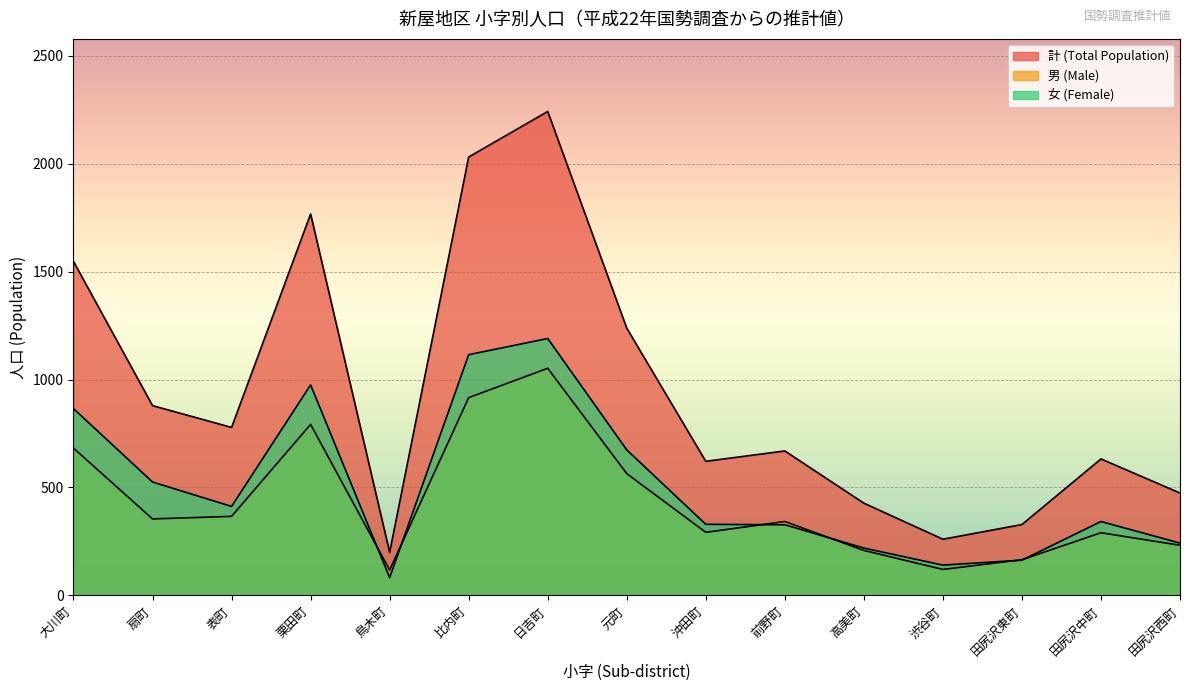

Does the chart display data point markers on the line(s)?

No